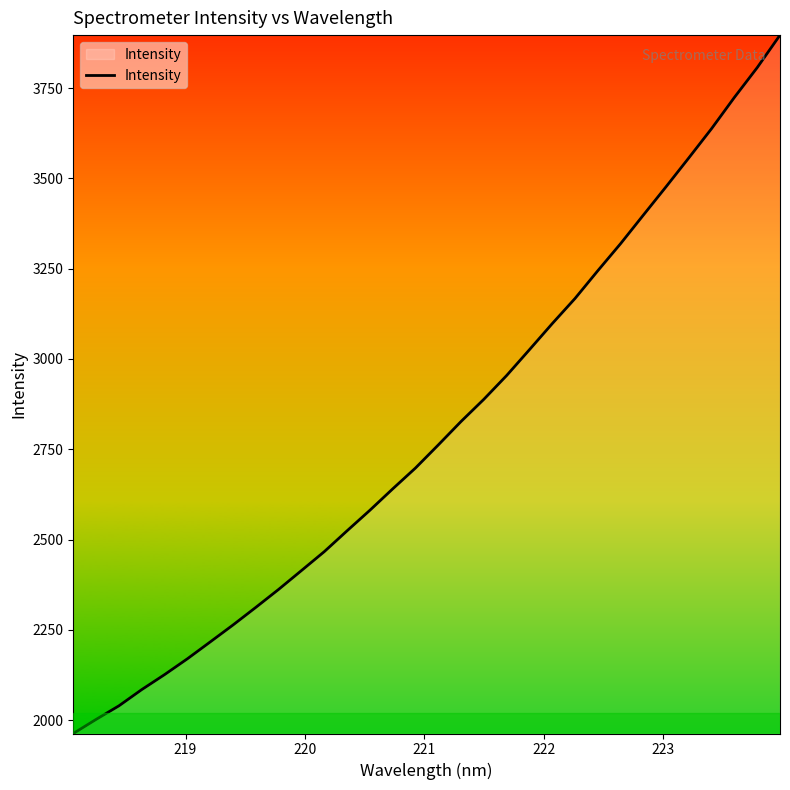

What is the minimum value shown in the chart?

1962.9